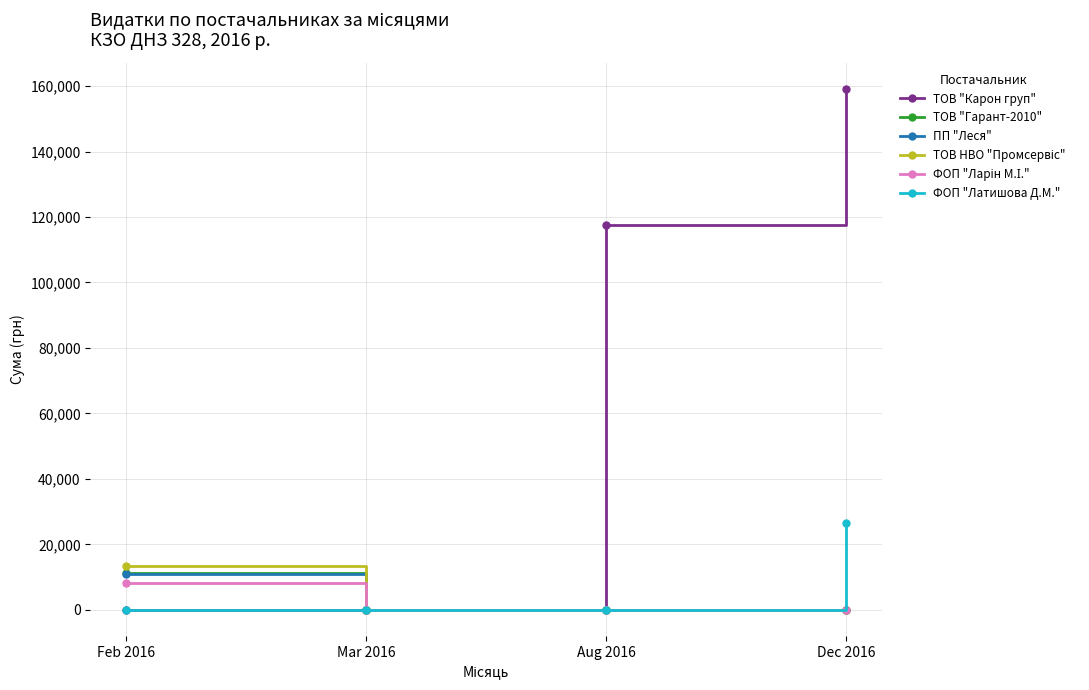

Is this an area chart (filled region under the line)?

No